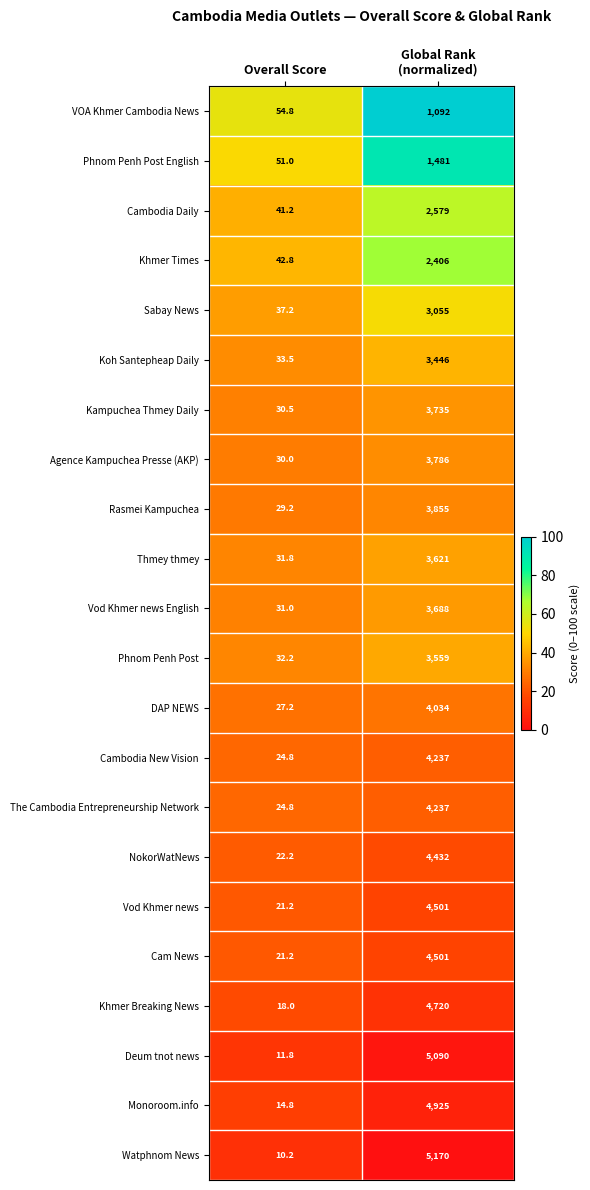

Which series has the widest spread of values?

Watphnom News